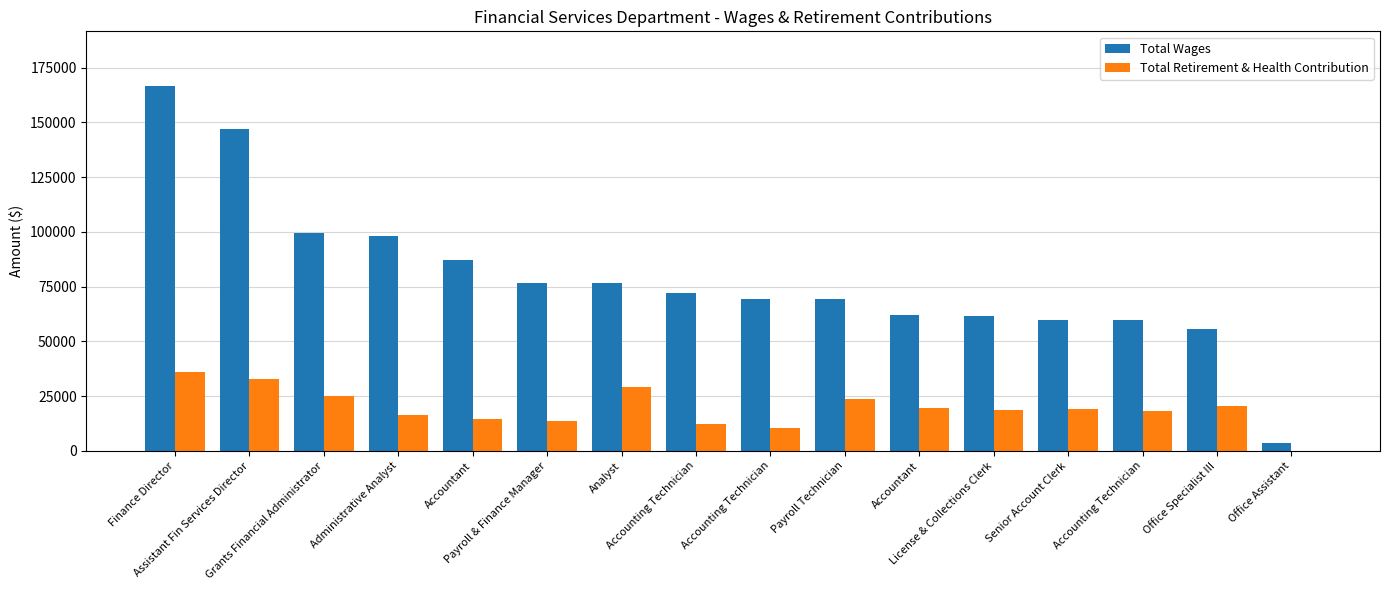

Rank the series by their average value, from highest to lowest.

Total Wages, Total Retirement & Health Contribution